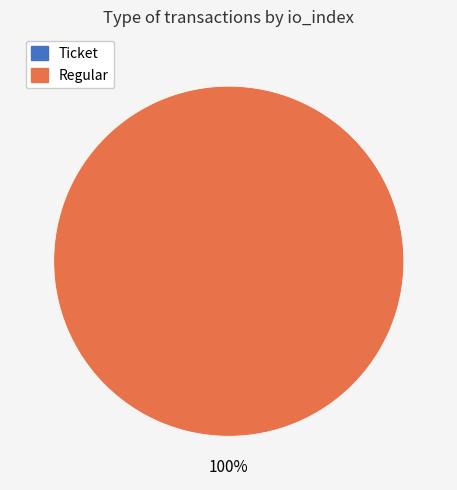

Count the number of slices in the pie.

2